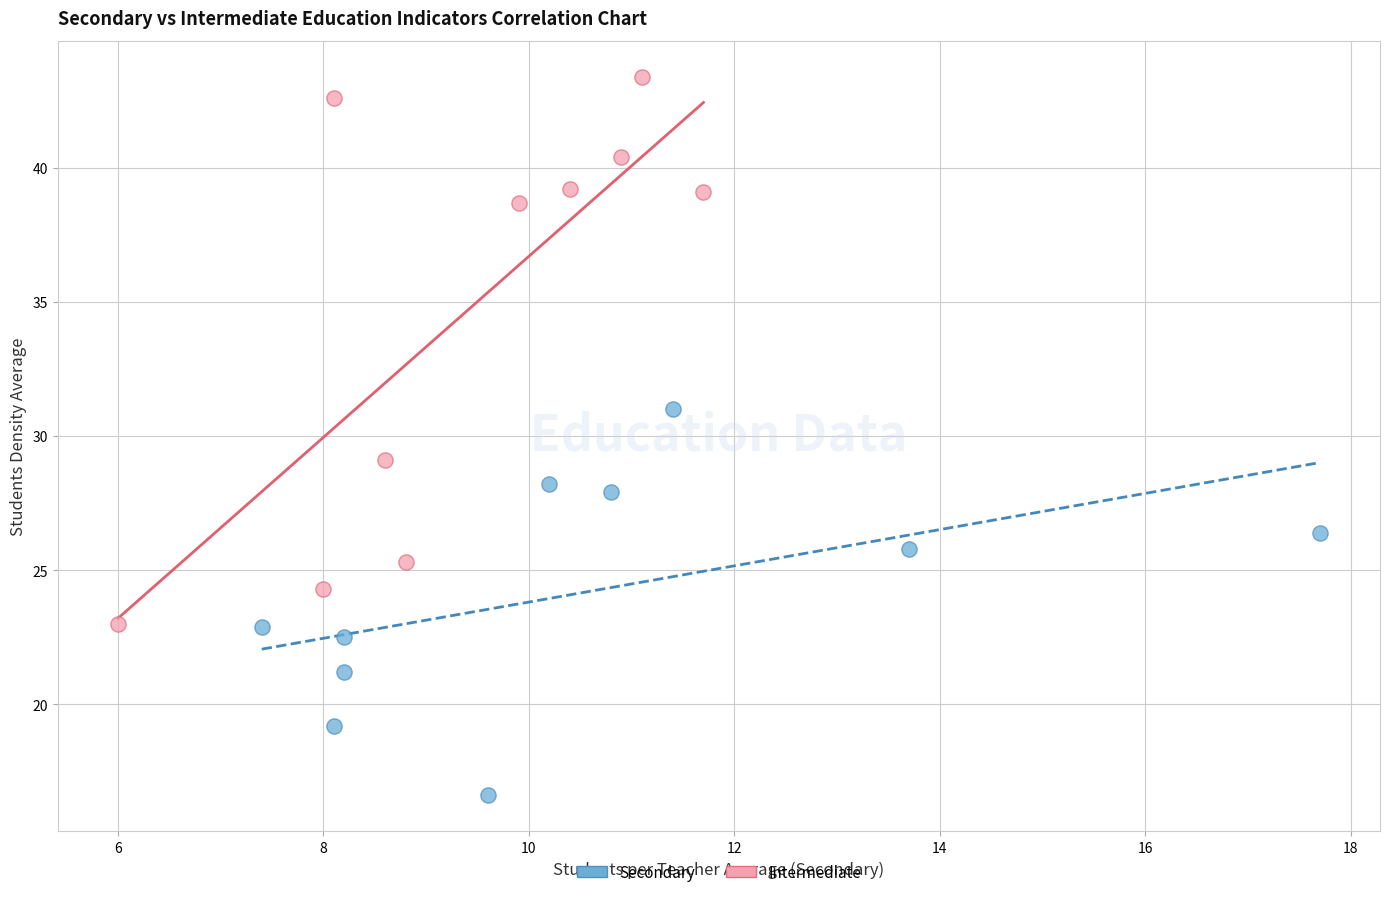

Which series reaches the minimum Y coordinate?

Secondary